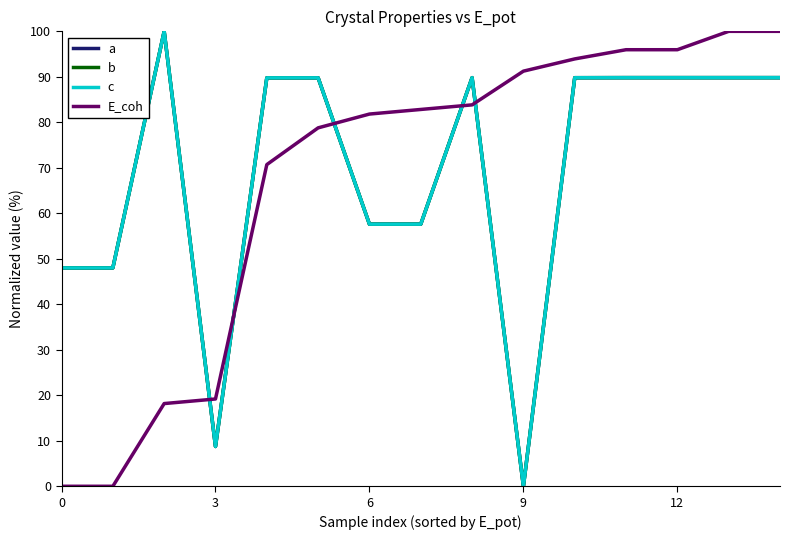

Does the chart display data point markers on the line(s)?

No